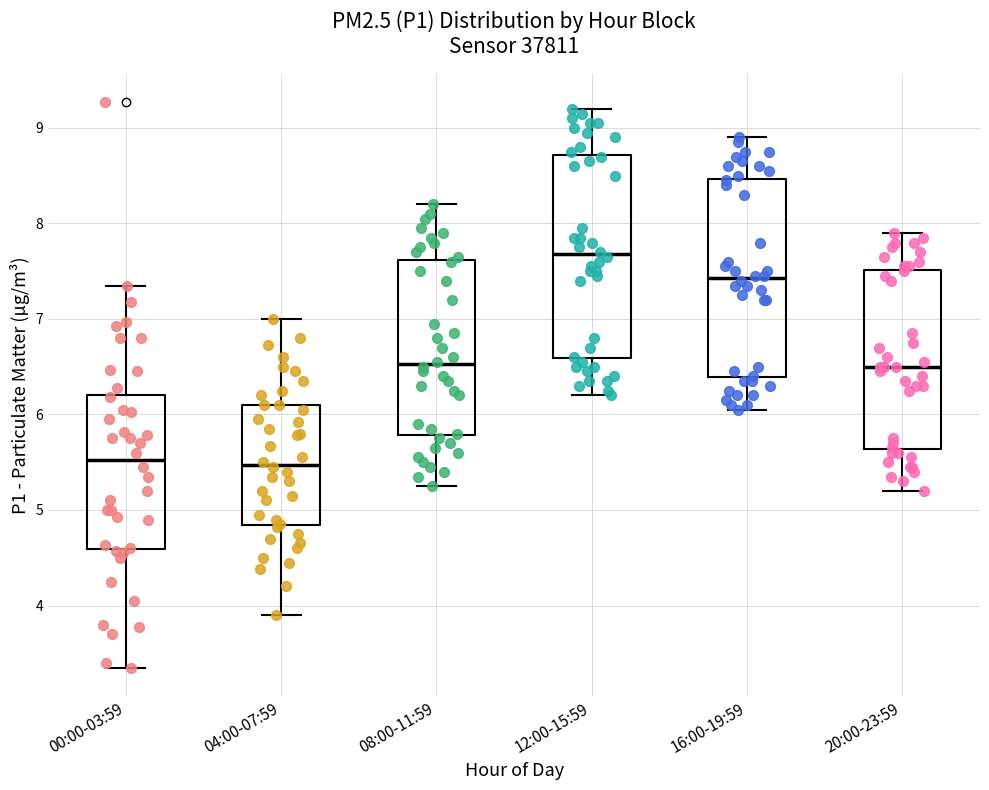

Reading left to right, transcribe this box plot: for each box, give where its median line is, the range the box spans, and where its two whiskers end, as read against the y-axis. The values are not printed on the chart, so give them approximately, as read against the axis.

00:00-03:59: median 5.5, box 4.6 to 6.2, whiskers 3.4 to 7.4
04:00-07:59: median 5.5, box 4.8 to 6.1, whiskers 3.9 to 7.0
08:00-11:59: median 6.5, box 5.8 to 7.6, whiskers 5.3 to 8.2
12:00-15:59: median 7.7, box 6.6 to 8.7, whiskers 6.2 to 9.2
16:00-19:59: median 7.4, box 6.4 to 8.5, whiskers 6.1 to 8.9
20:00-23:59: median 6.5, box 5.6 to 7.5, whiskers 5.2 to 7.9